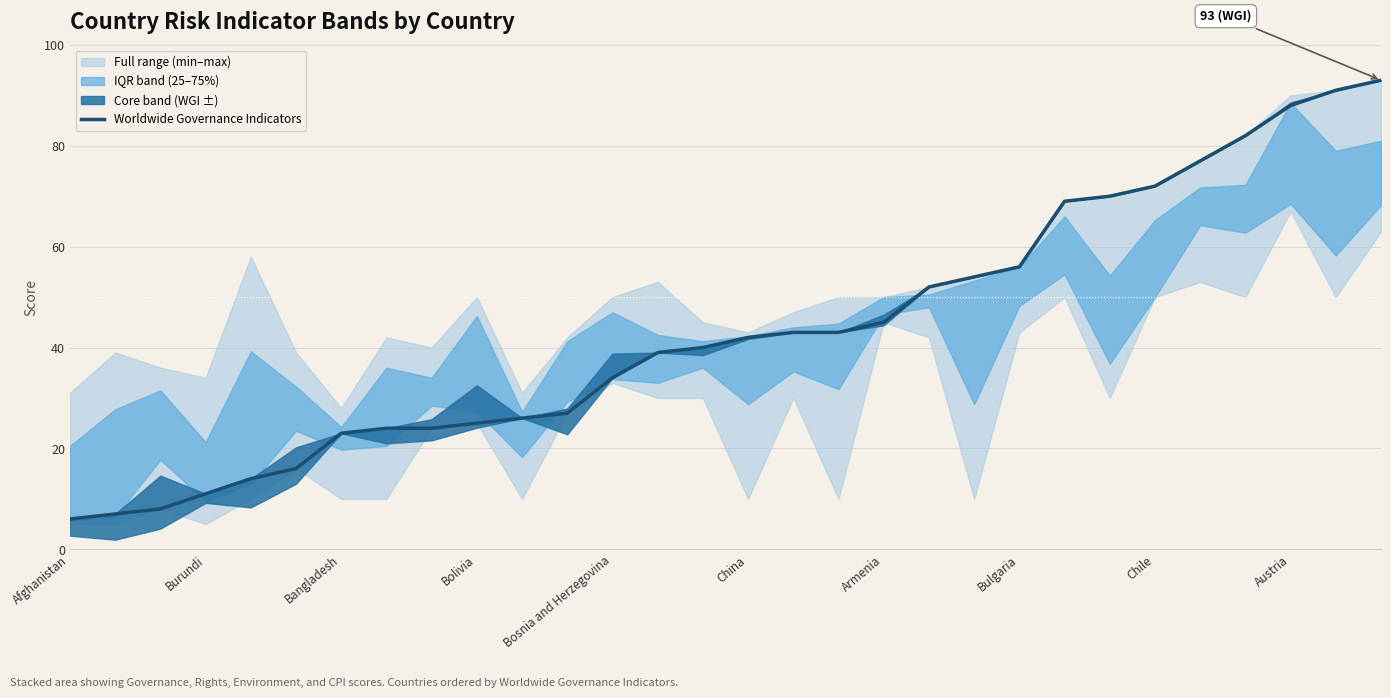

True or false: there are more than 2 points higher than both neighbors.

False